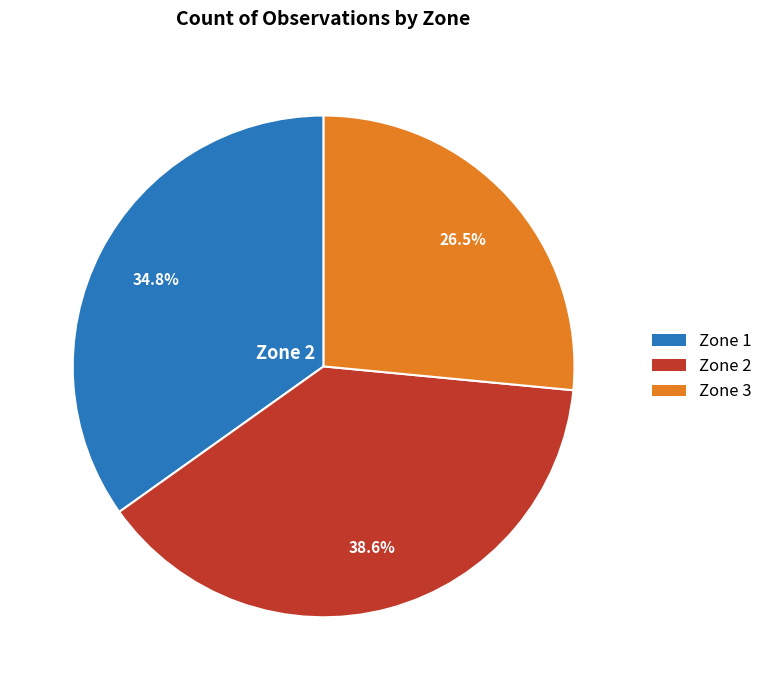

Does any single category account for the majority?

No